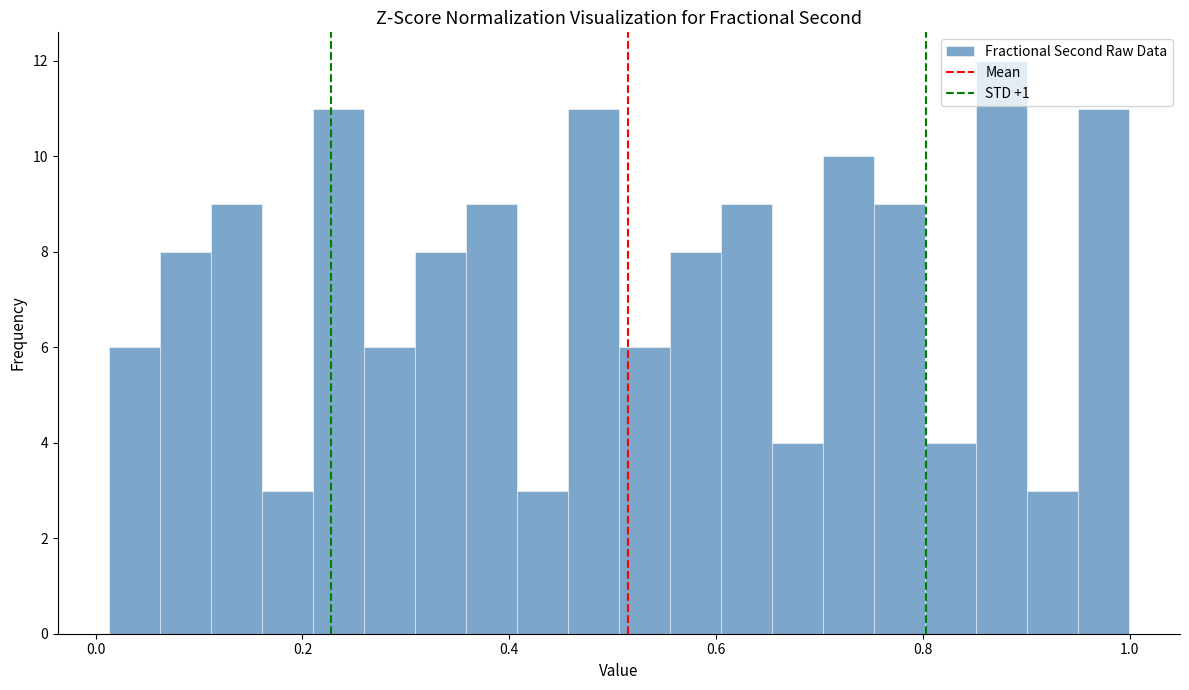

Read against the x-axis, roughly where is the centre of the tallest bar?

0.88